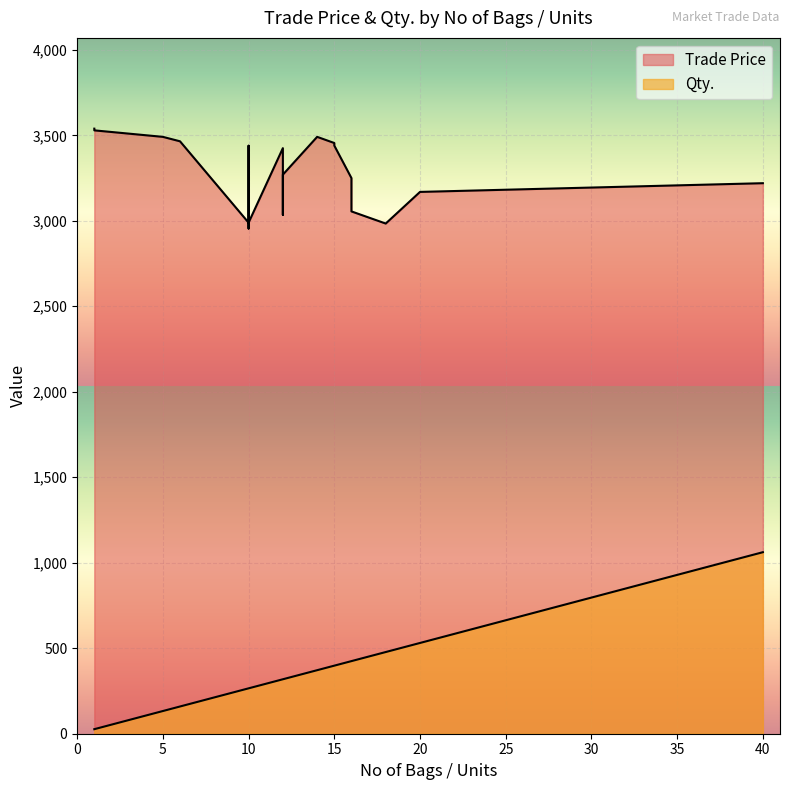

Which series changed the most between 20 and 15?

Trade Price